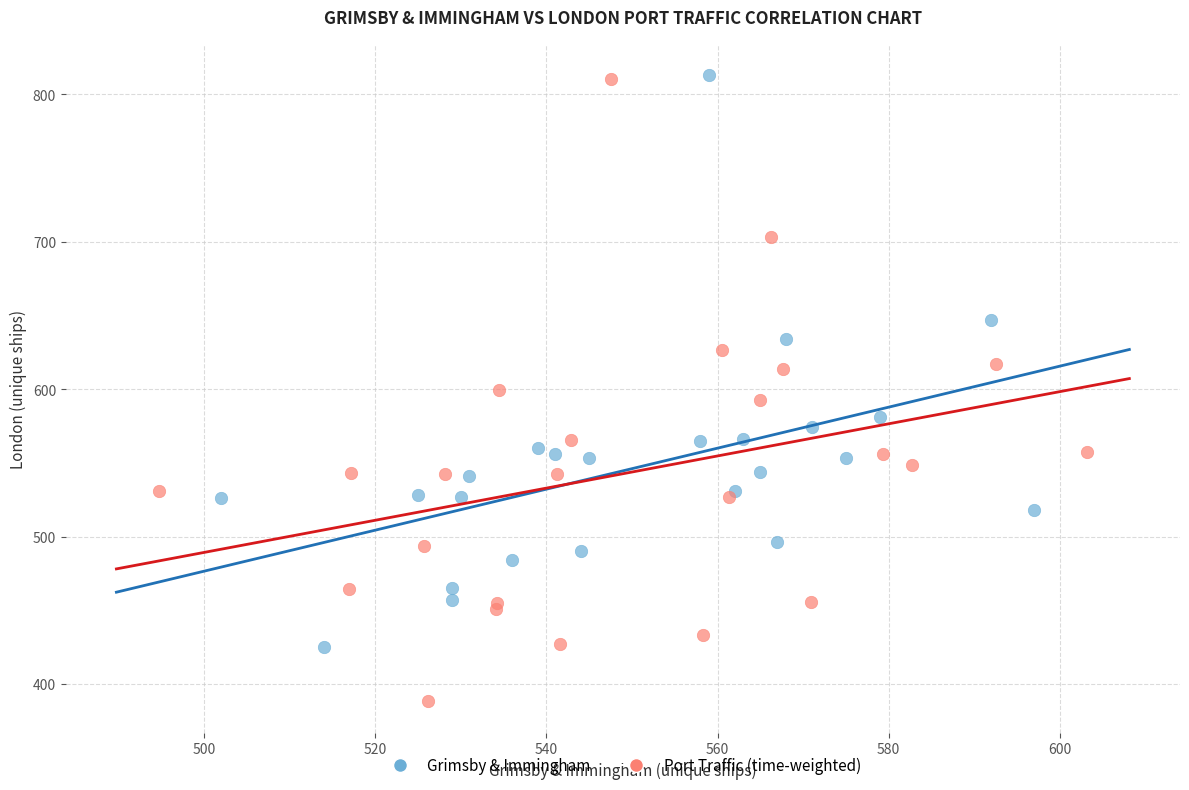

Which series has the largest Y range (max minus min)?

Port Traffic (time-weighted)